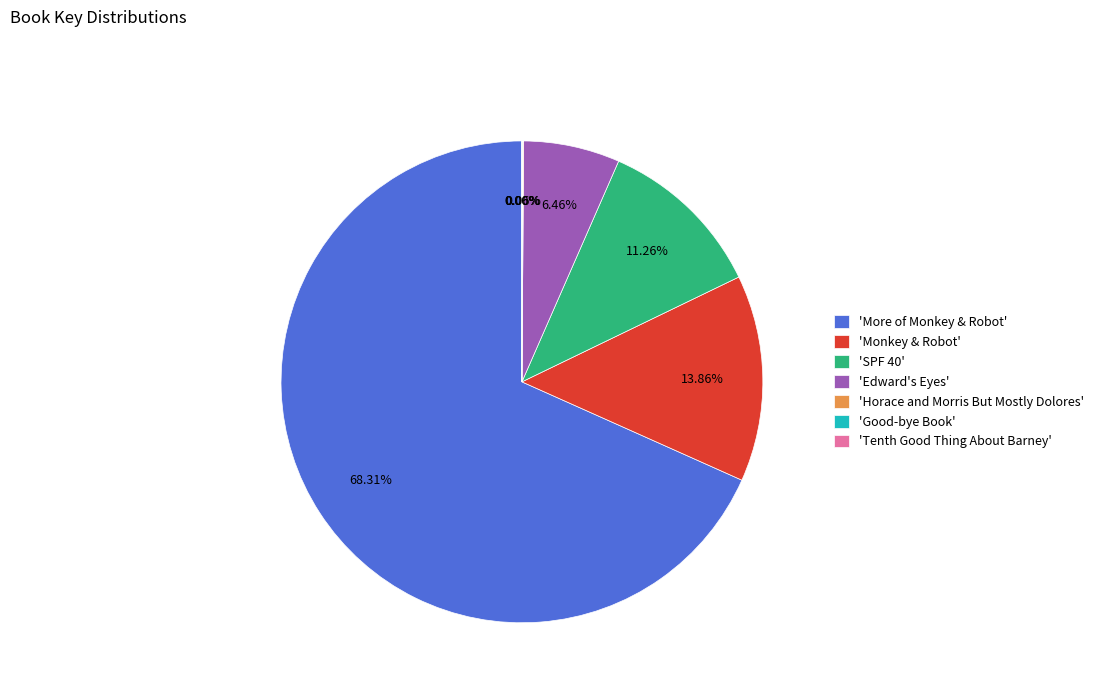

Which has a higher value, 'SPF 40' or 'More of Monkey & Robot'?

'More of Monkey & Robot'